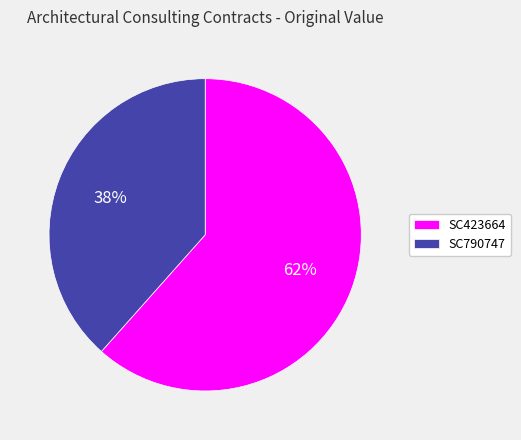

Is SC790747 the majority of the pie?

No